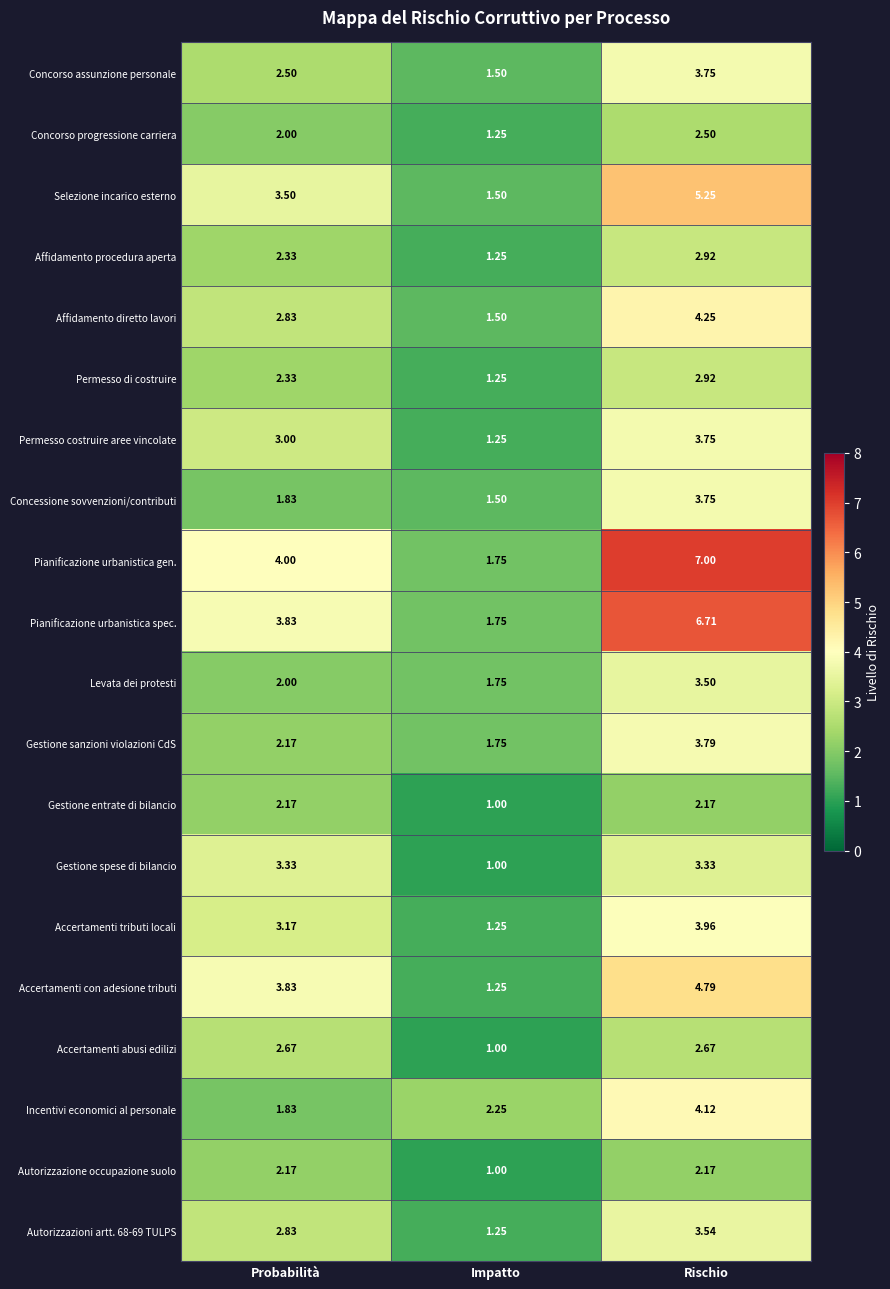

Where is Concorso progressione carriera nearest to the value 1?

Impatto